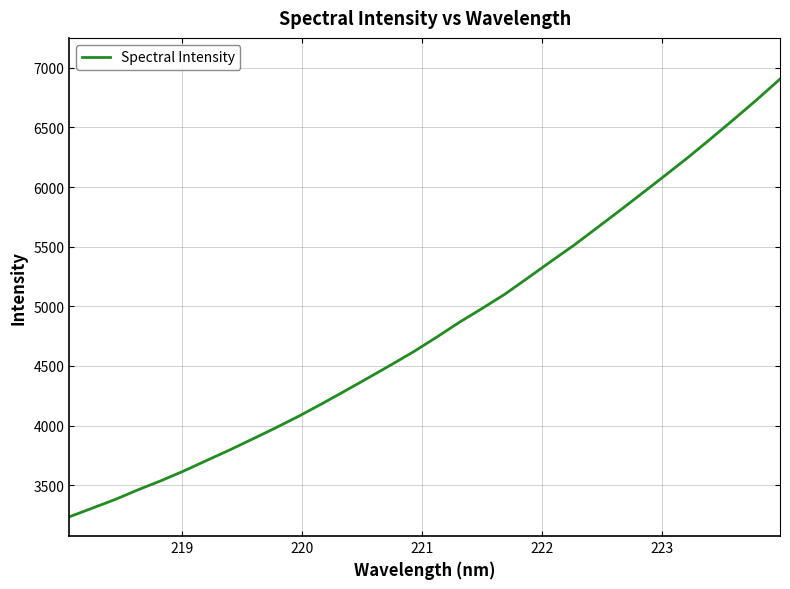

What is the minimum value shown in the chart?

3234.9